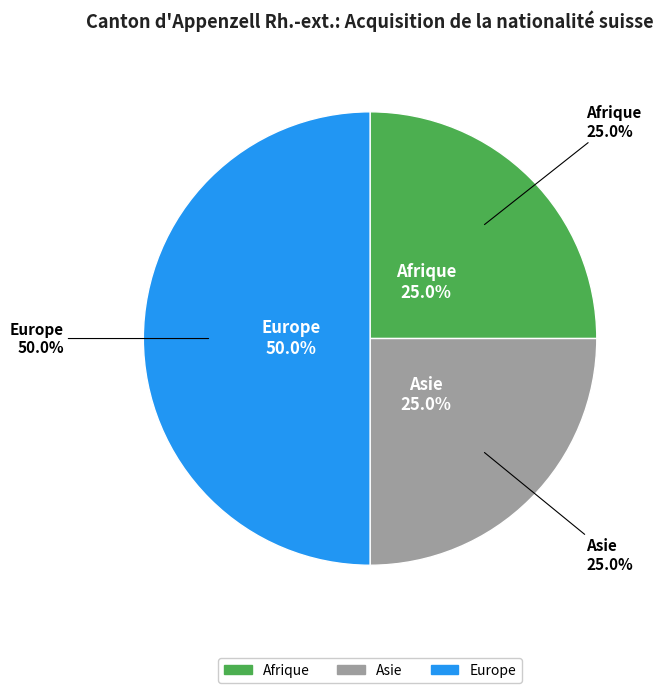

To the nearest percent, what percentage of the pie is Afrique?

25%